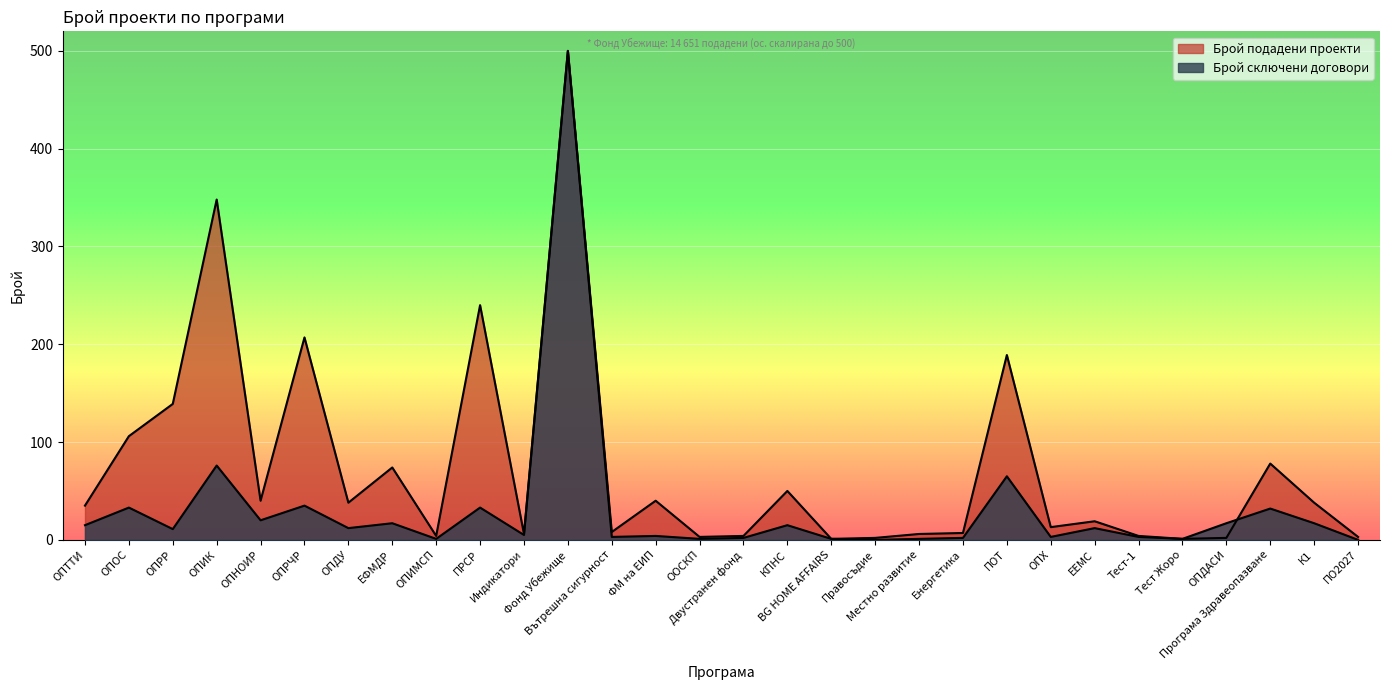

What is the greatest value displayed?

500